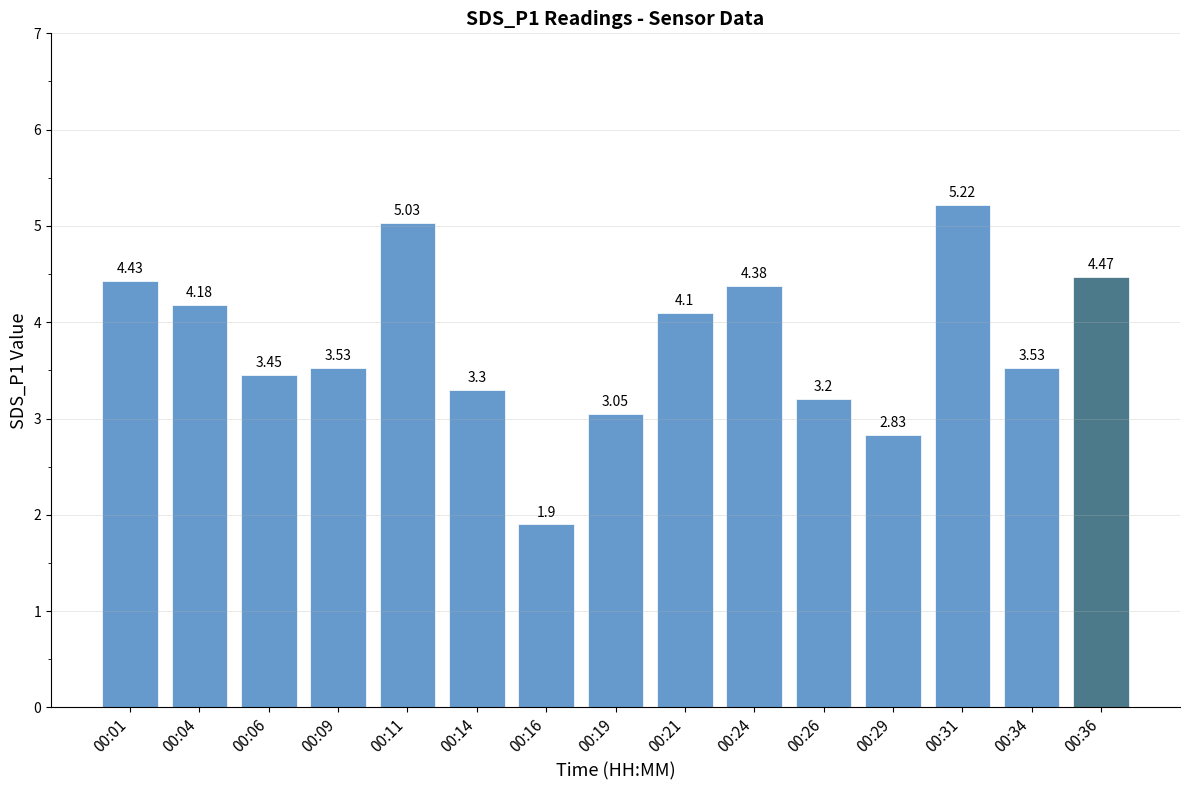

What is the difference between the maximum and minimum values?

3.3